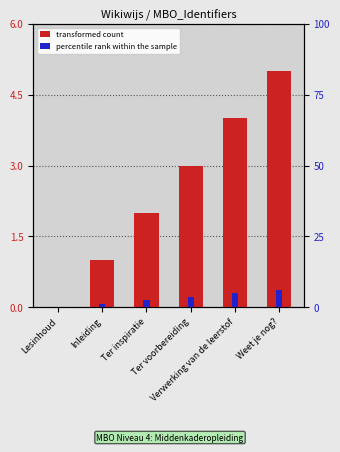

Which series has the largest total across all categories?

percentile rank within the sample